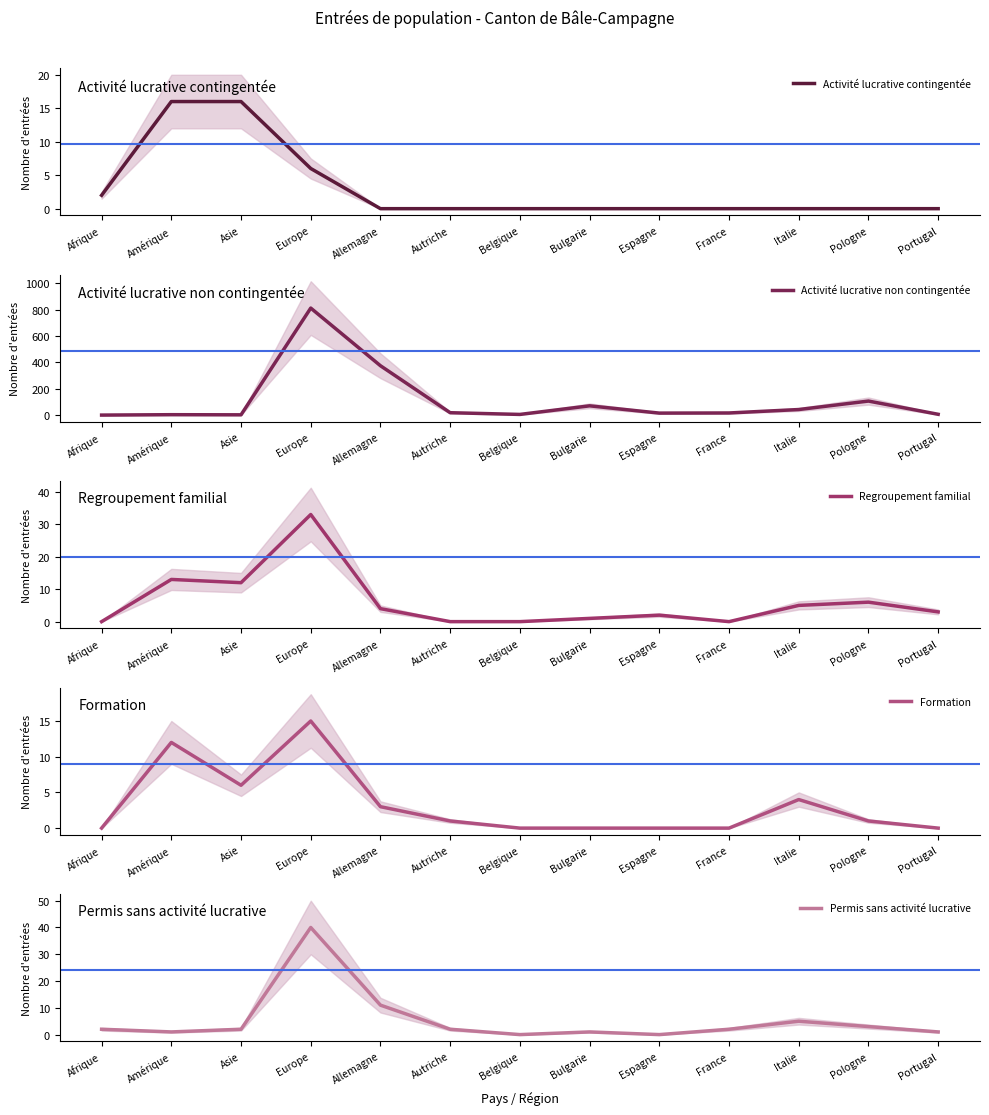

In Formation, how many points are higher than both neighbors (excluding endpoints)?

3